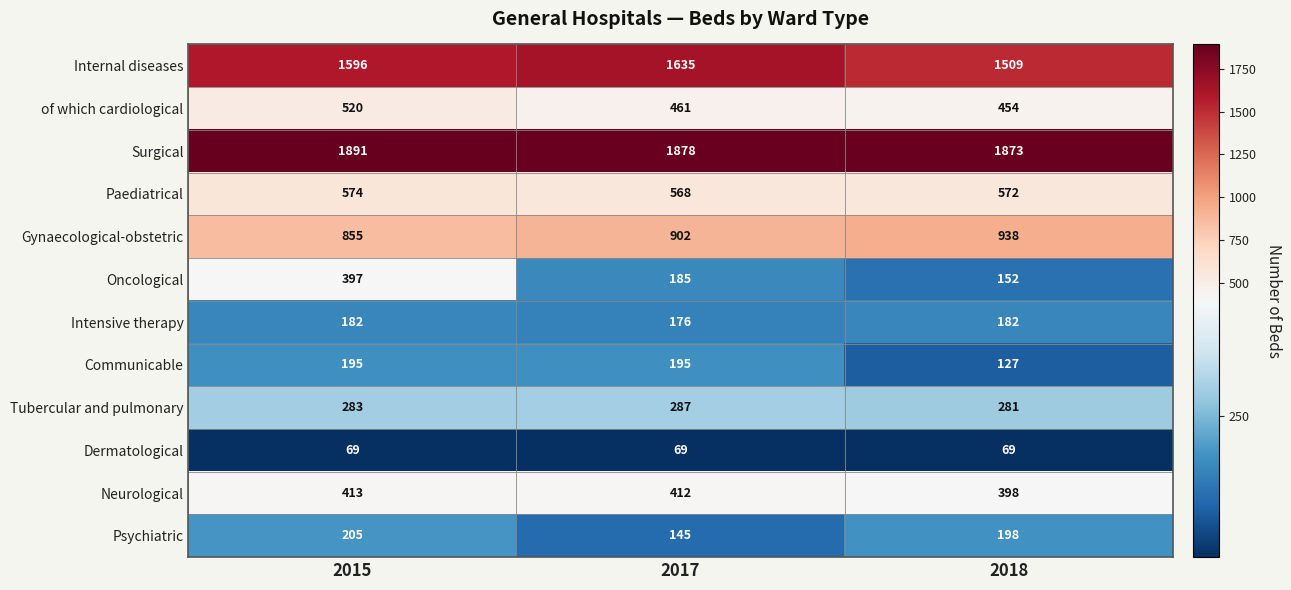

Rank the series at 2017 from lowest to highest value.

Dermatological, Psychiatric, Intensive therapy, Oncological, Communicable, Tubercular and pulmonary, Neurological, of which cardiological, Paediatrical, Gynaecological-obstetric, Internal diseases, Surgical